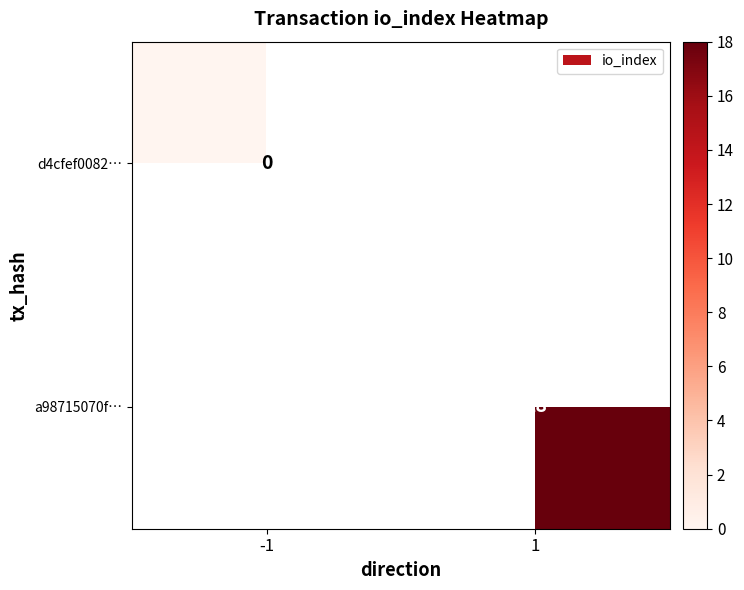

The value of a98715070f… at 1 is 31. True or false?

False